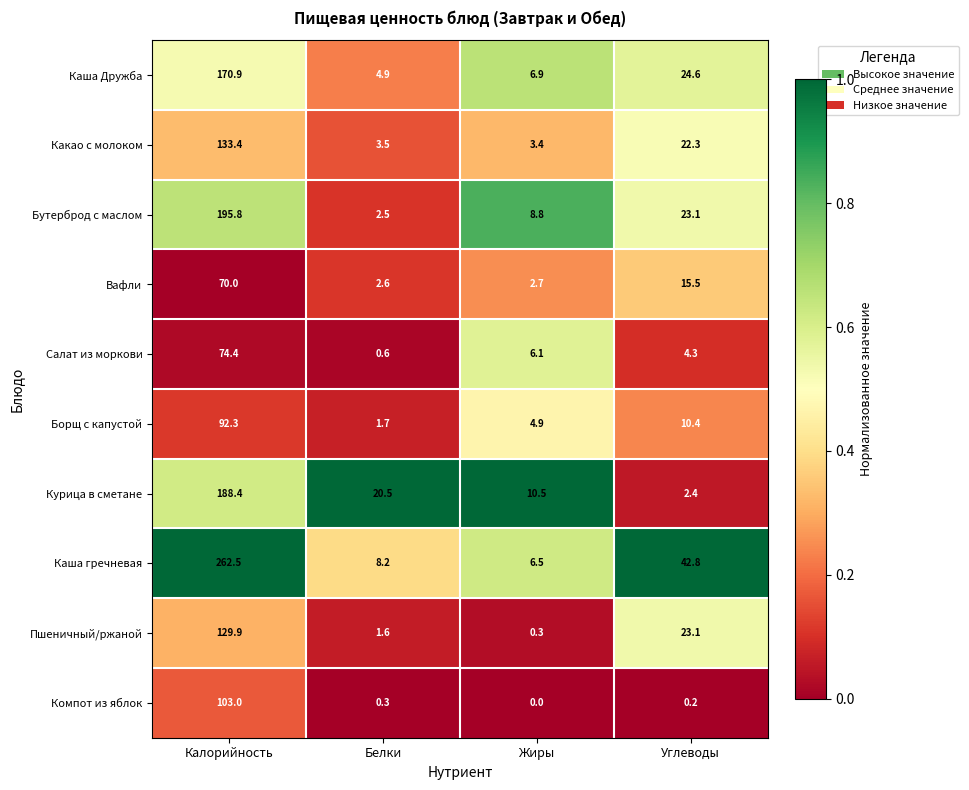

Where does the Курица в сметане series first go above 20?

Калорийность